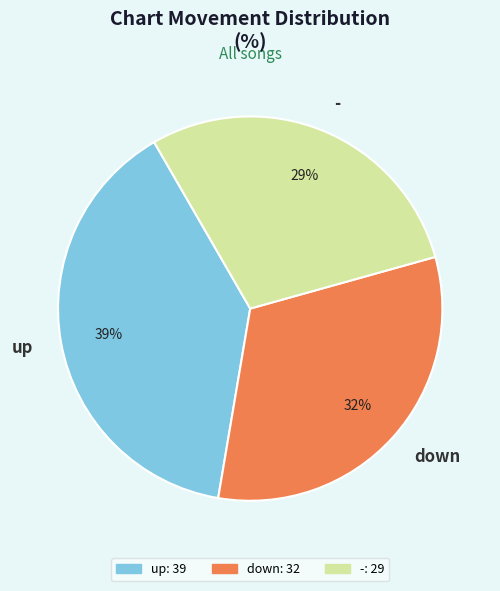

Which category has the smallest portion of the pie?

-